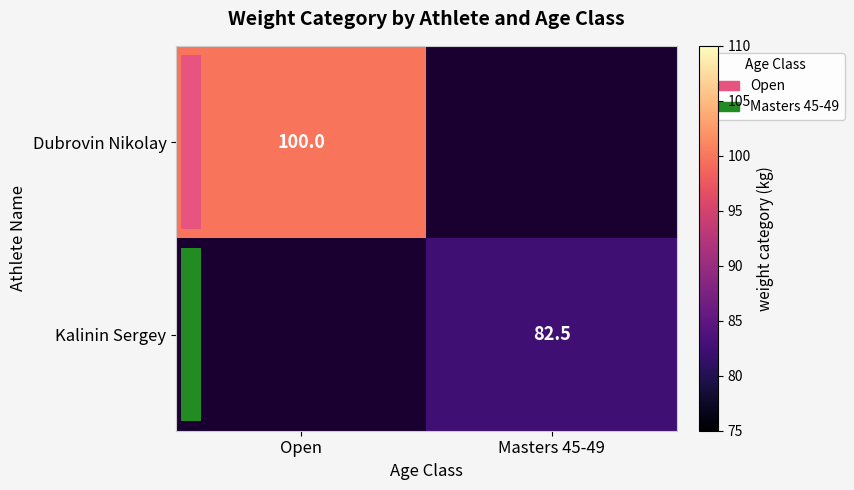

Is the value of Kalinin Sergey at Masters 45-49 greater than the value of Dubrovin Nikolay at Open?

No